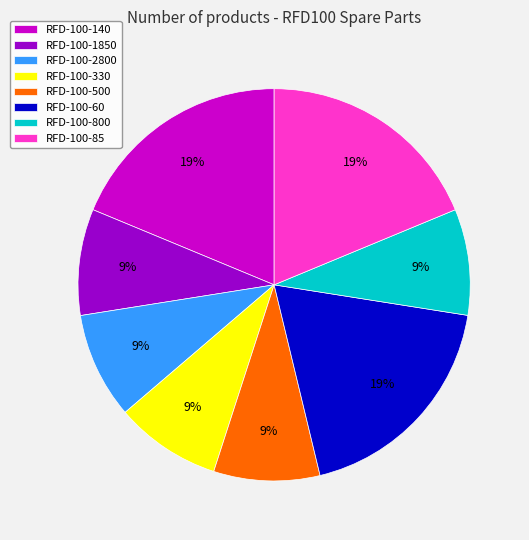

What is the ratio of the value at RFD-100-140 to the value at RFD-100-60?

1.0